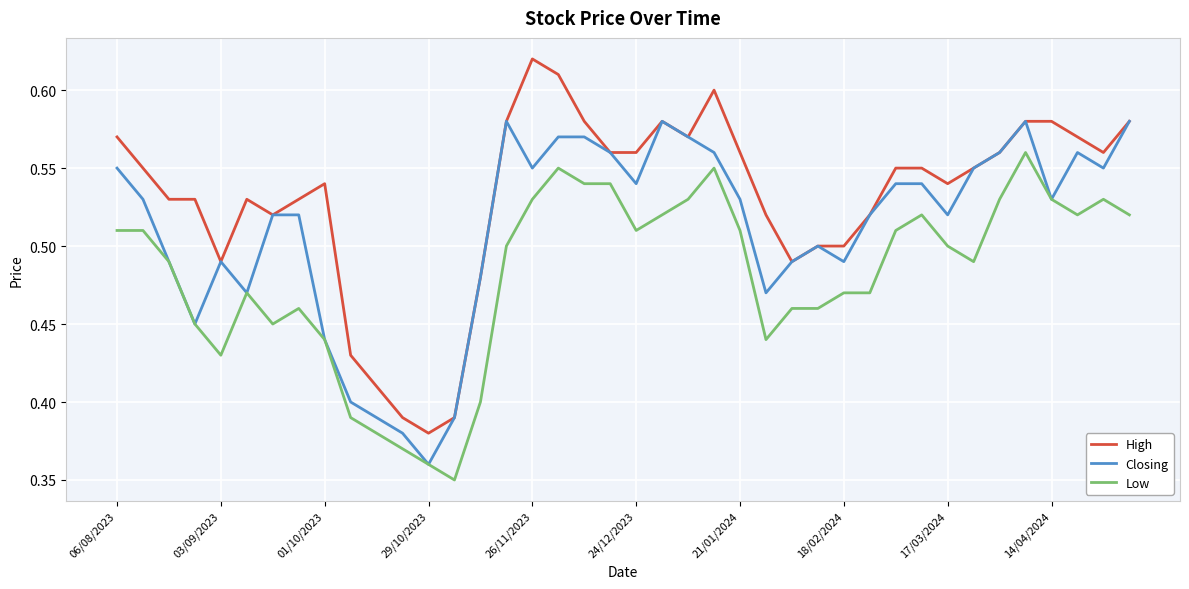

Rank the series by their average value, from highest to lowest.

High, Closing, Low